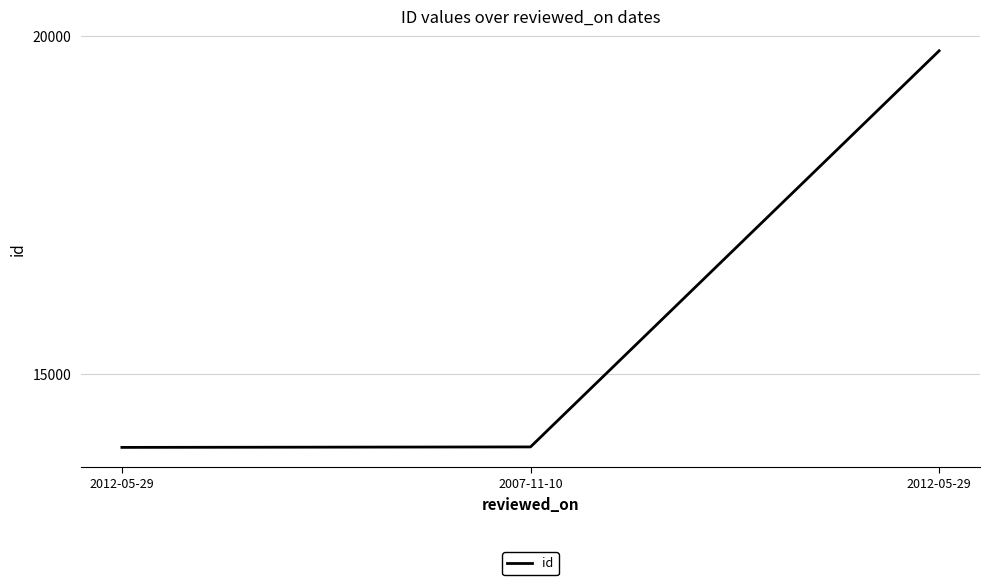

What is the sum of the values at 2012-05-29 and 2007-11-10?

27829